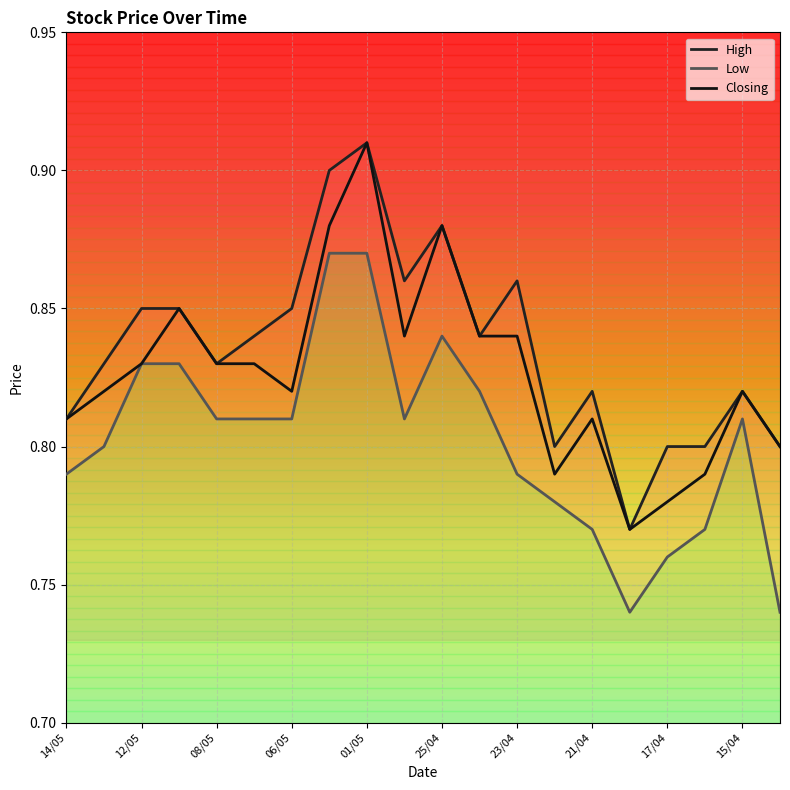

What is the sum of all Closing values?

16.5